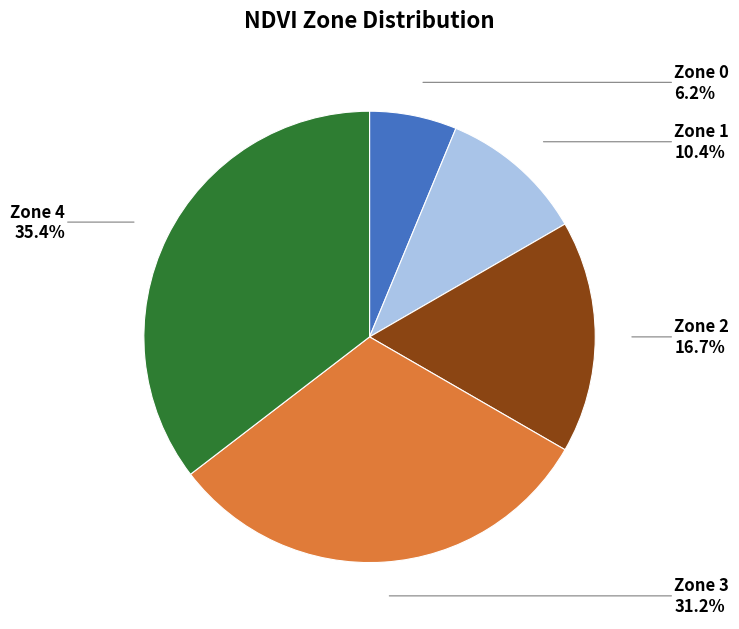

What is the ratio of the value at Zone 2 to the value at Zone 3?

0.5